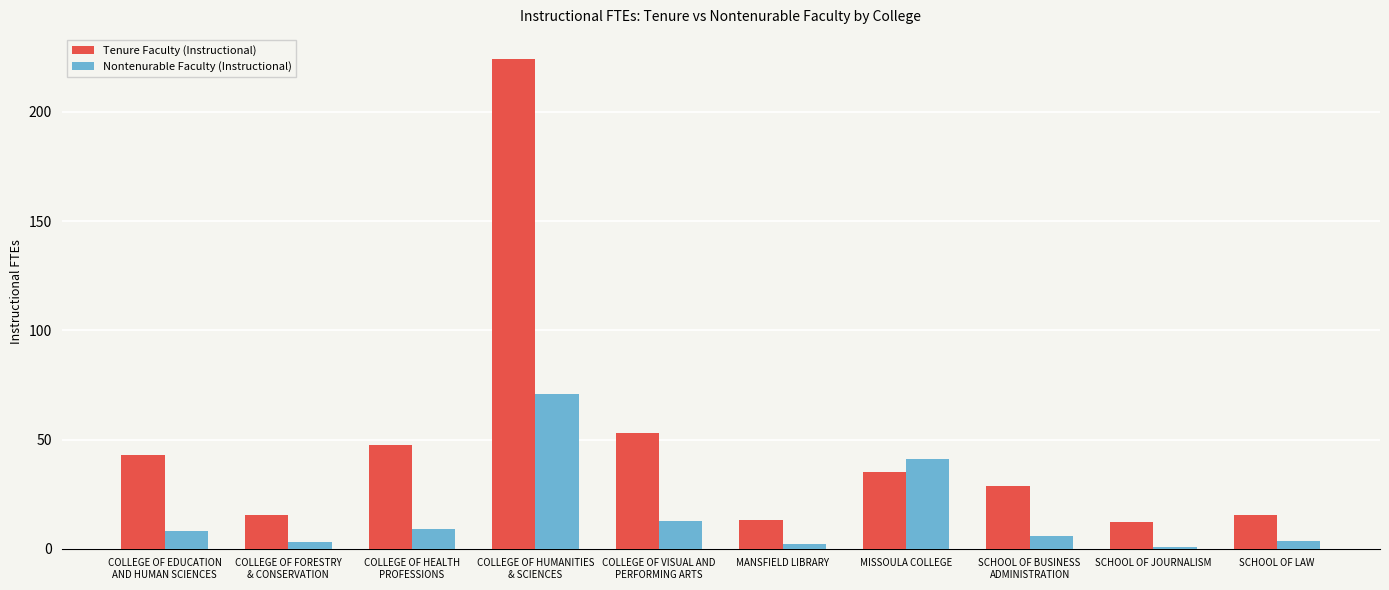

What is the sum of all Nontenurable Faculty (Instructional) values?

157.2